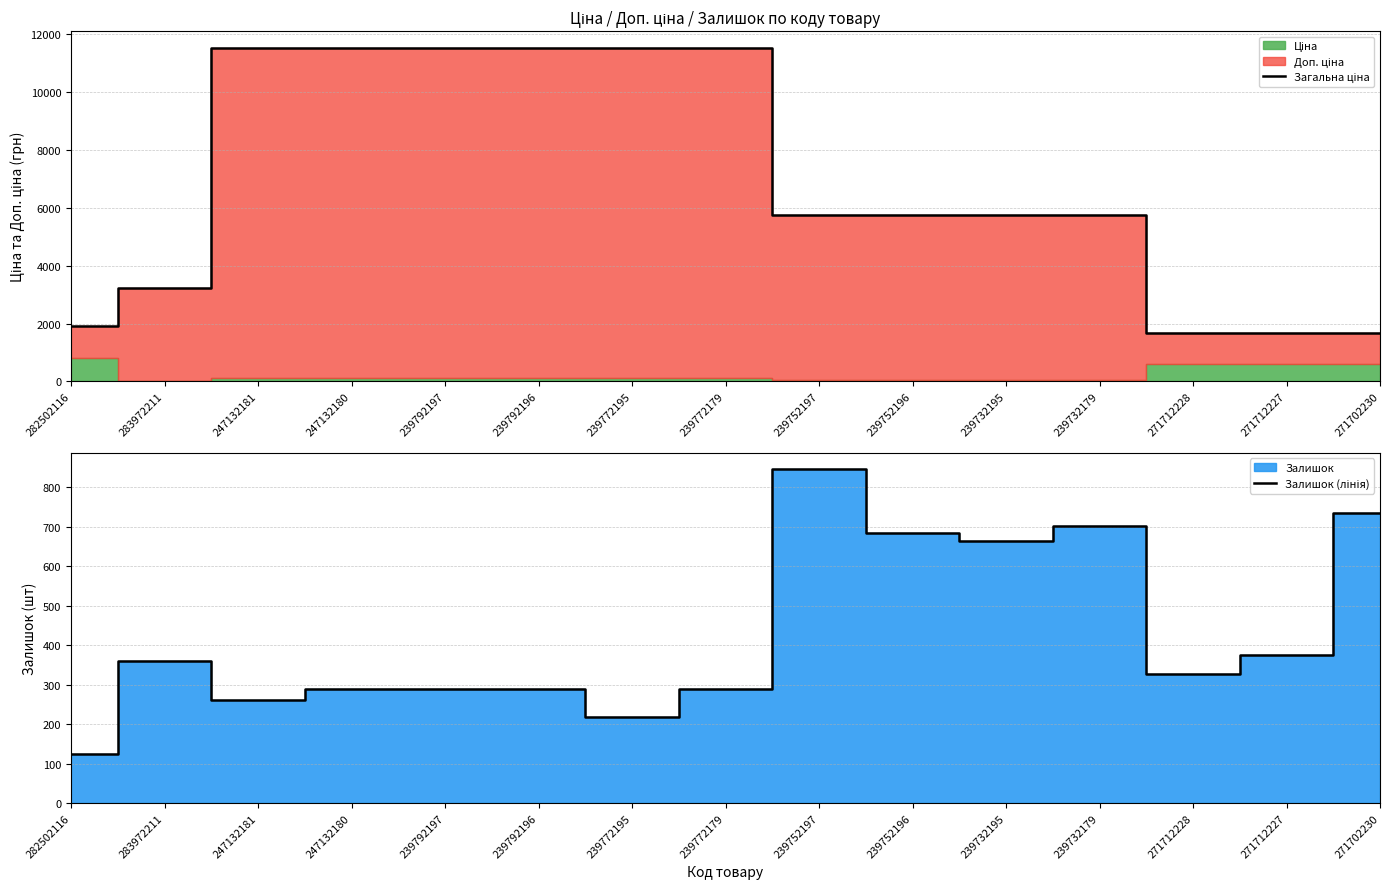

At how many categories does at least one series exceed 2507?

11